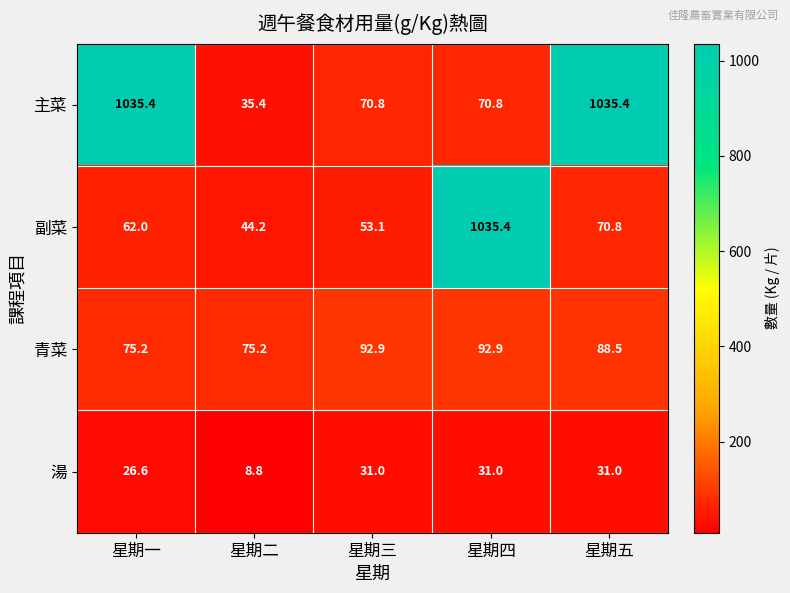

How many categories are shown in the chart?

5